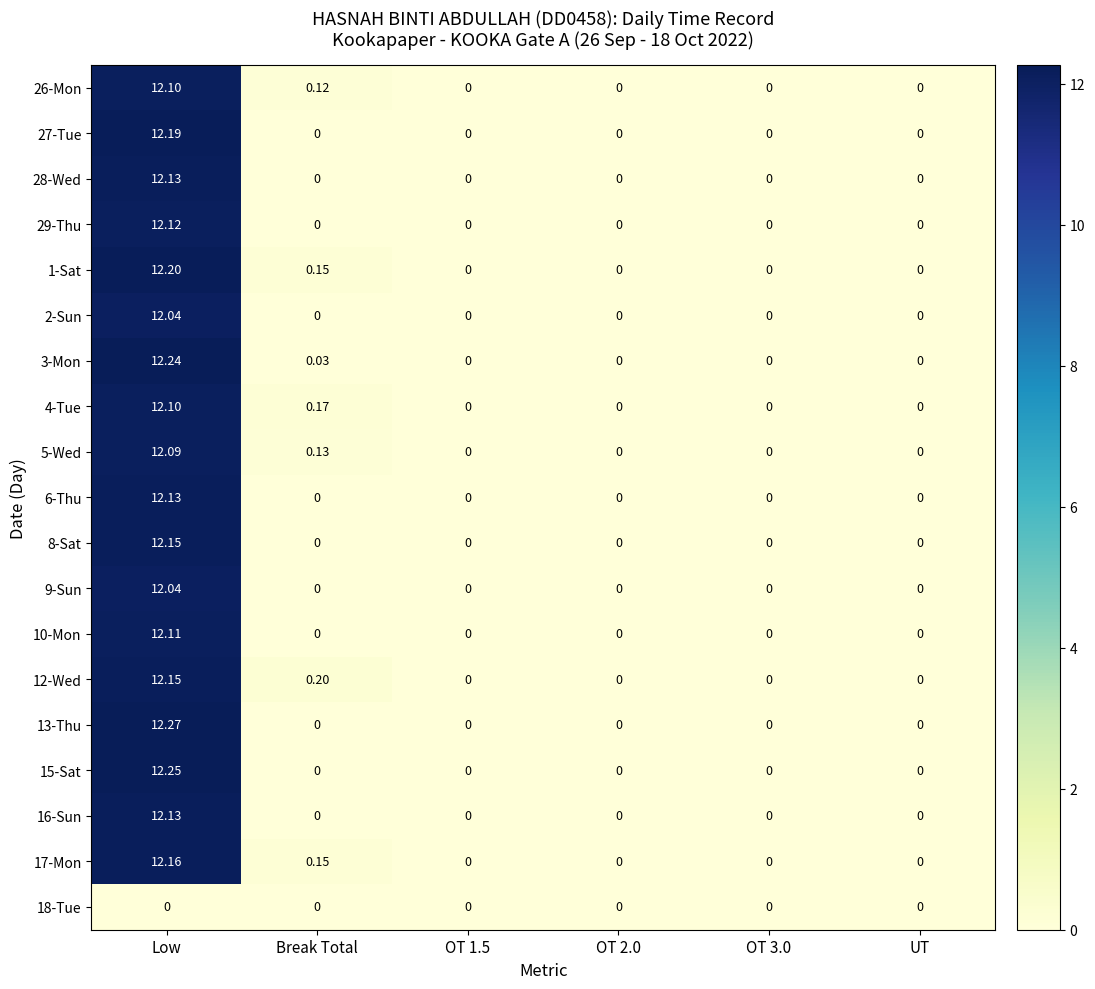

At how many categories does at least one series exceed 7?

1